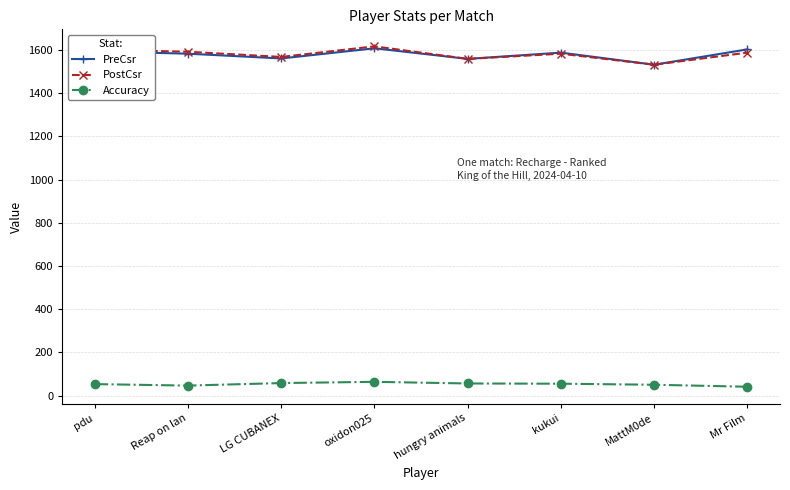

What is the average value of the Accuracy series?

53.1